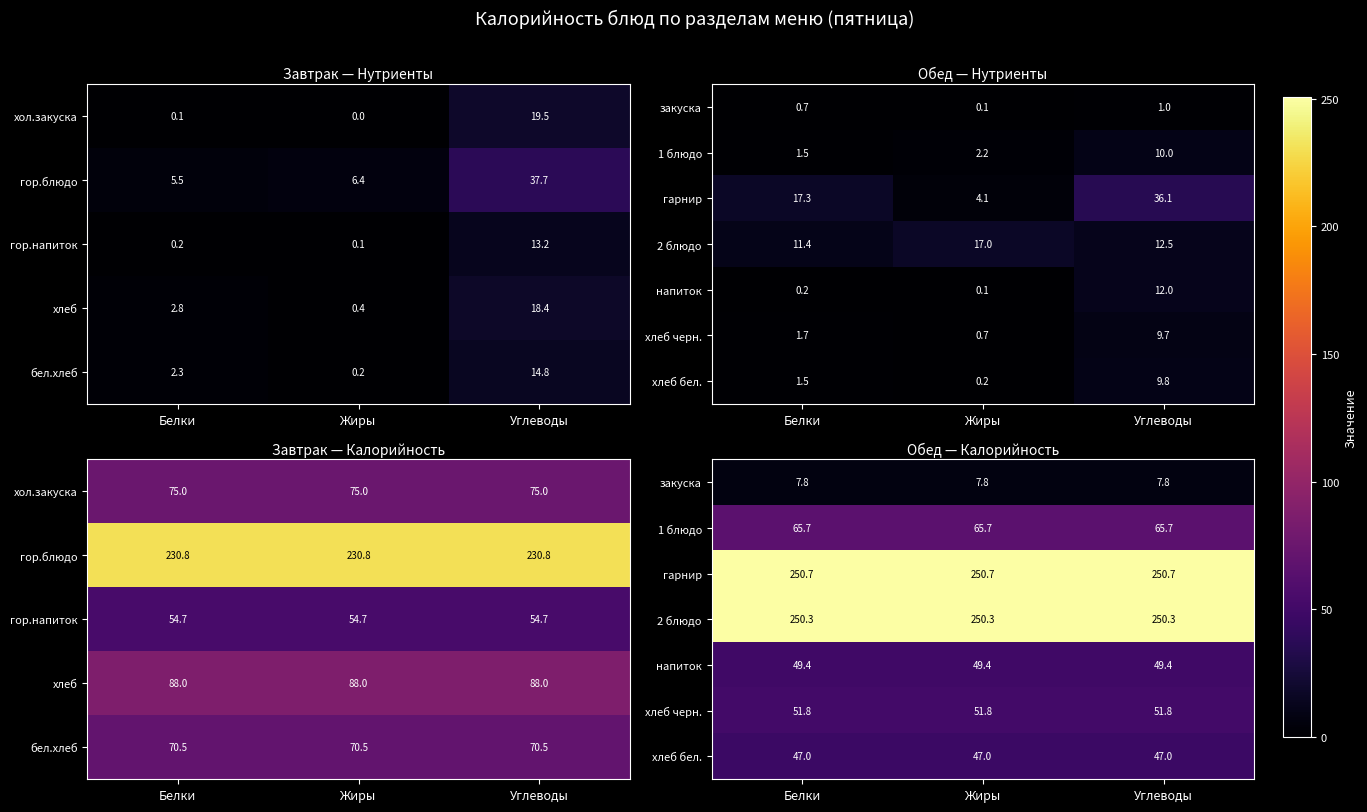

Which has a higher value, Жиры or Углеводы?

Жиры